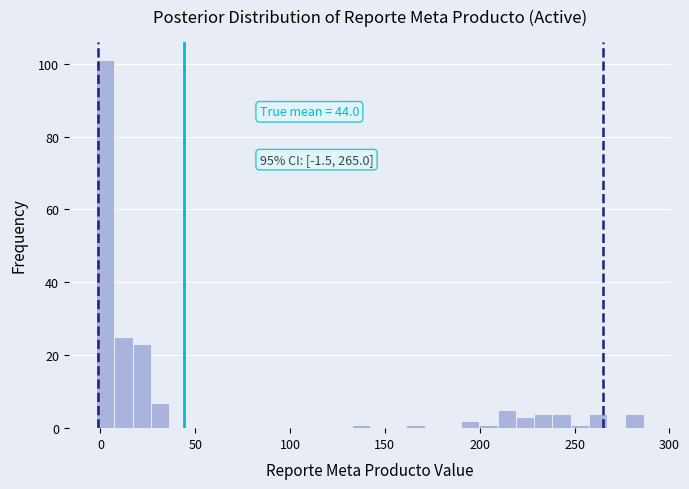

Around what value on the x-axis is the tallest bar? Give the approximate position of its centre, as read against the axis.

5